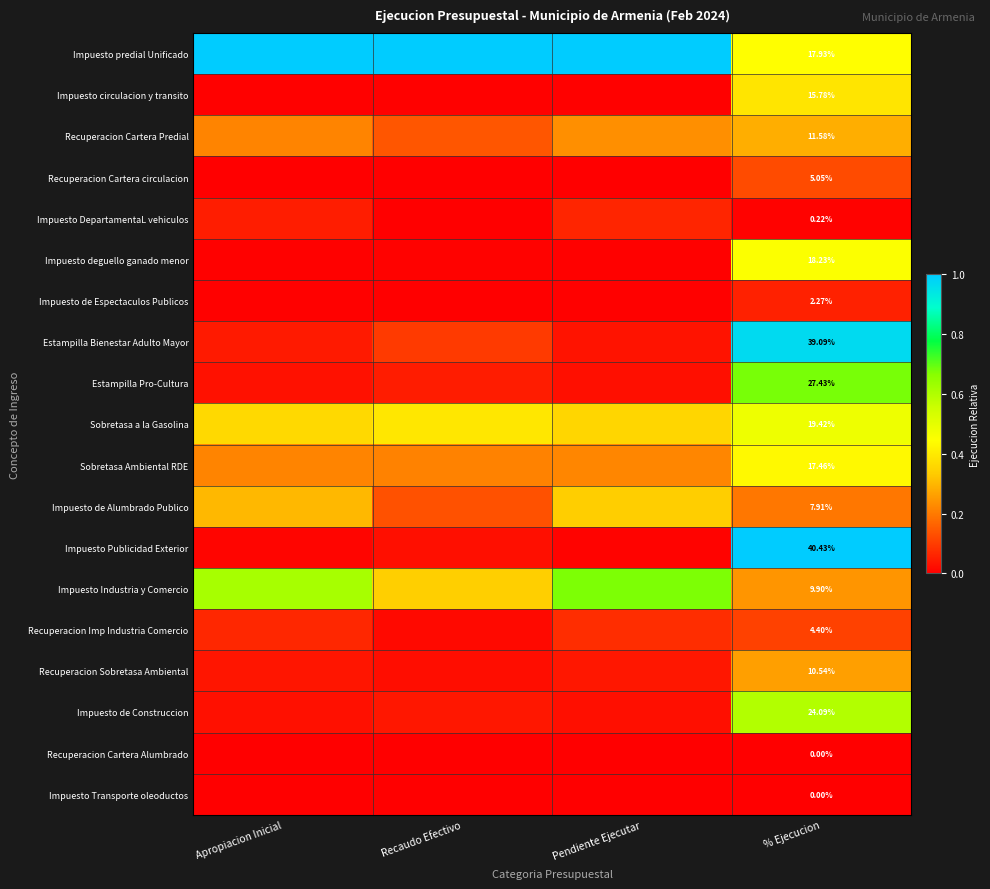

Between Apropiacion Inicial and % Ejecucion, which is larger?

Apropiacion Inicial